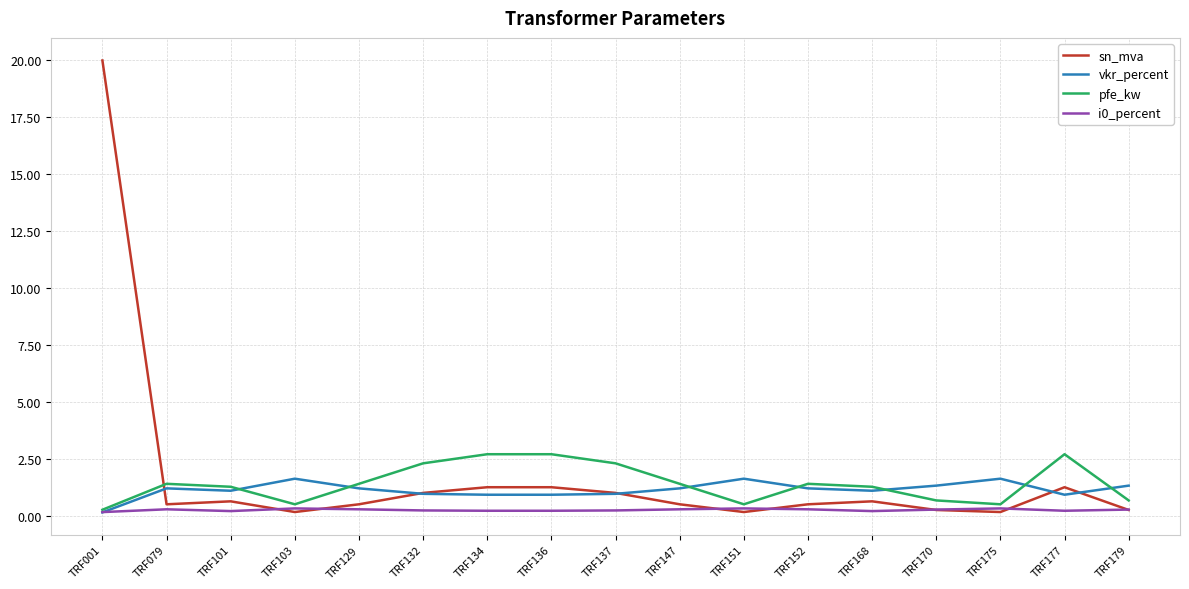

Rank the series by their maximum value, from lowest to highest.

i0_percent, vkr_percent, pfe_kw, sn_mva